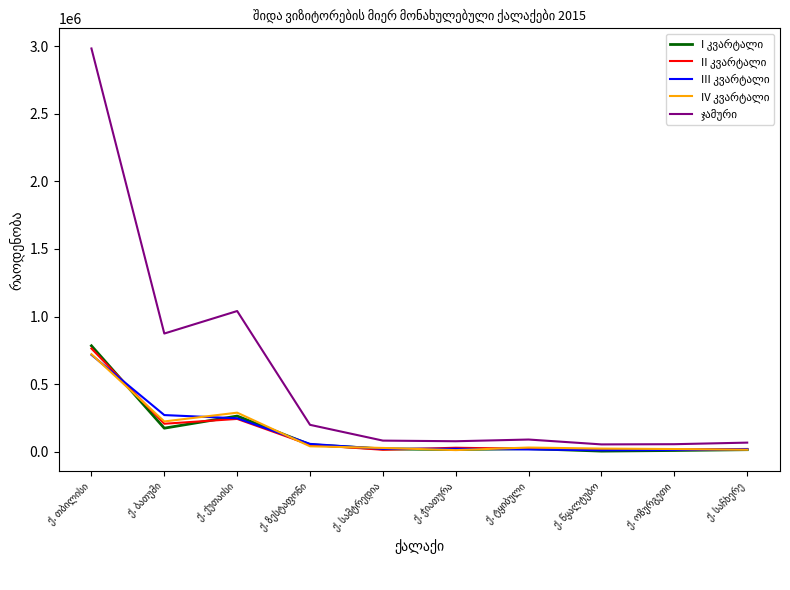

What is the greatest value displayed?

2984174